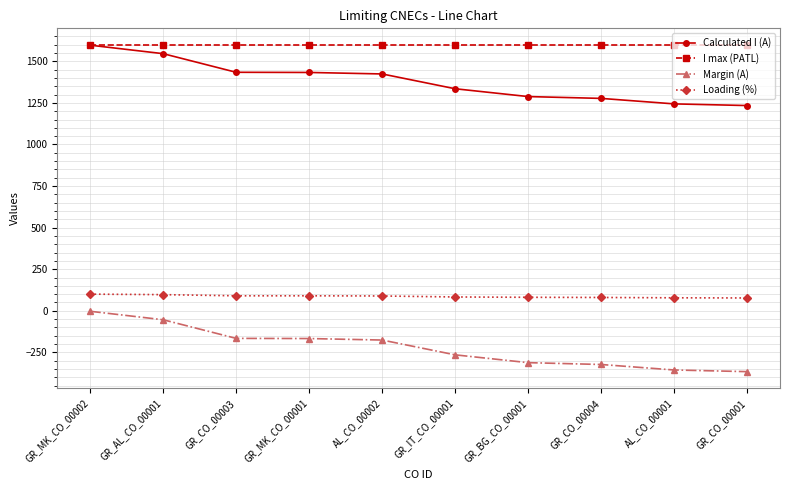

How many lines are shown in the chart?

4